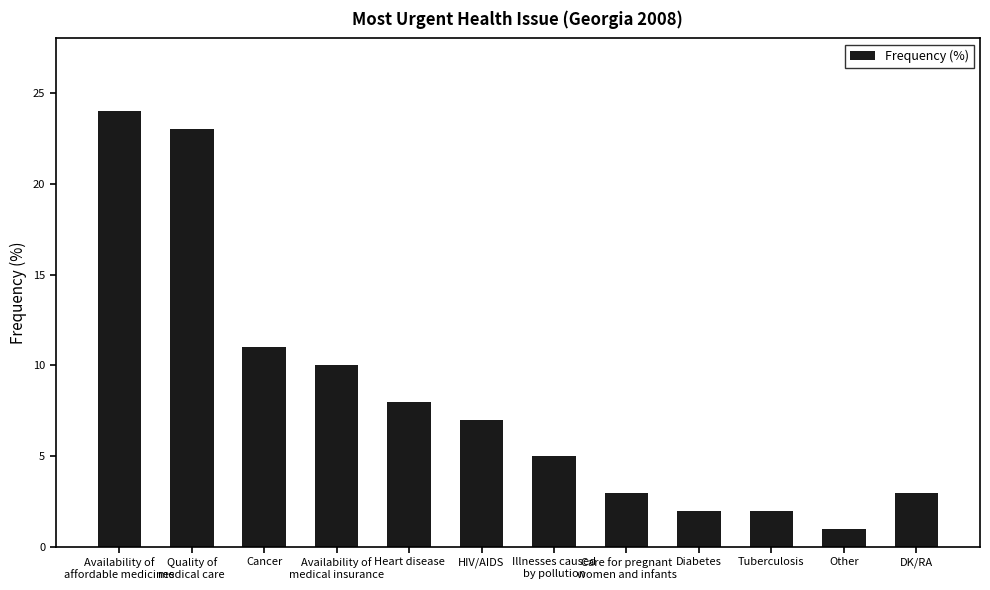

Are the bars grouped side by side (vs. stacked)?

No